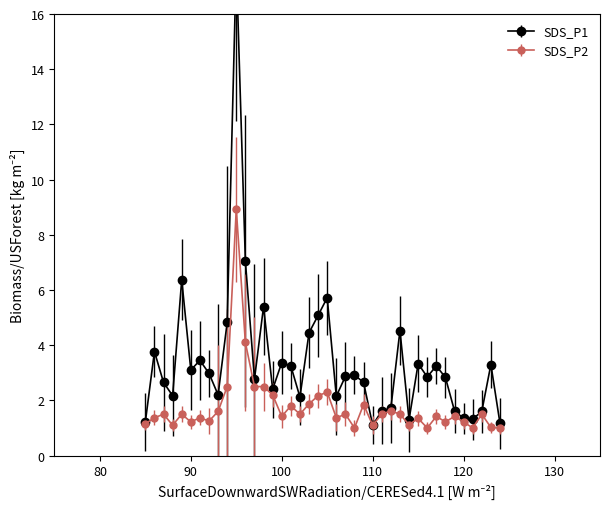

How many values in the SDS_P1 series exceed 2?

30